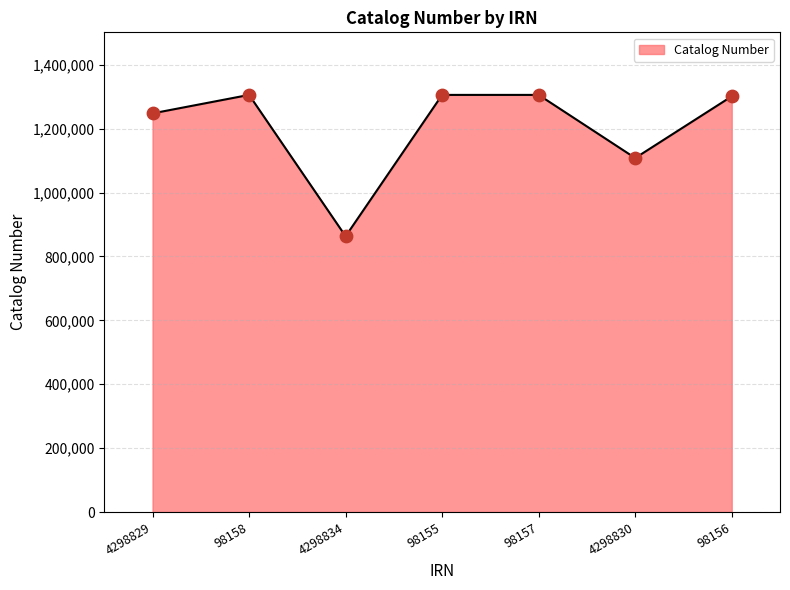

Approximately how many times larger is the value at 4298829 compared to 98155?

1.0